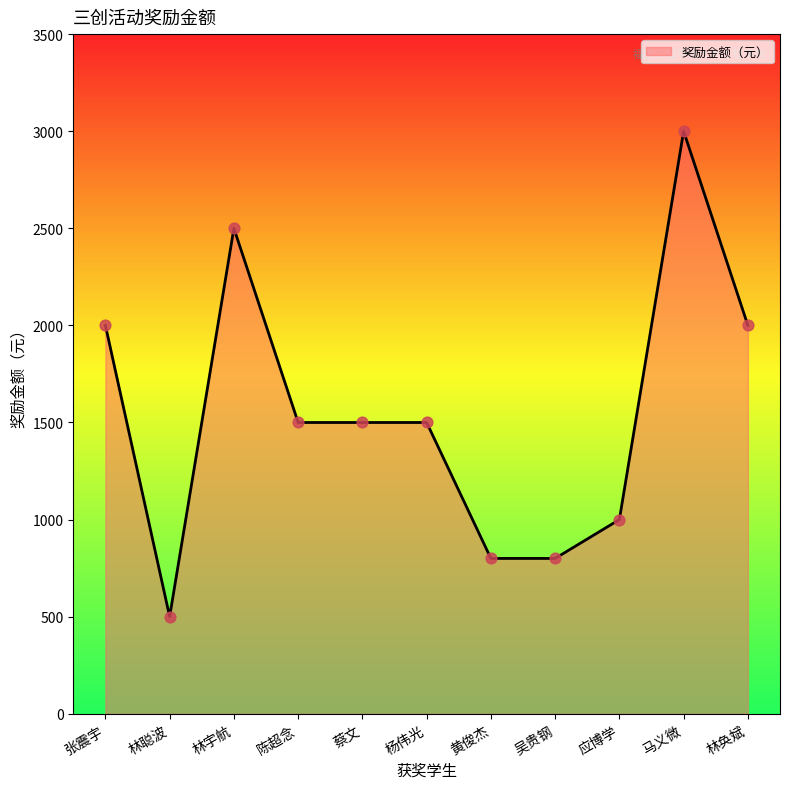

Approximately how many times larger is the value at 应博学 compared to 张震宇?

0.5